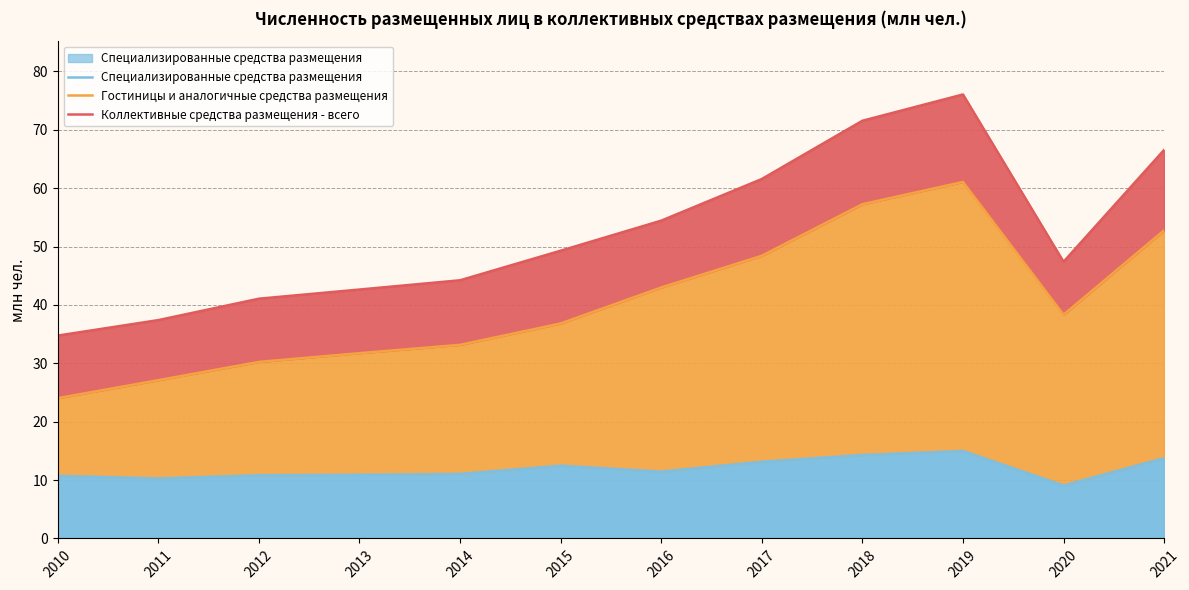

What is the minimum value for Специализированные средства размещения?

9.1